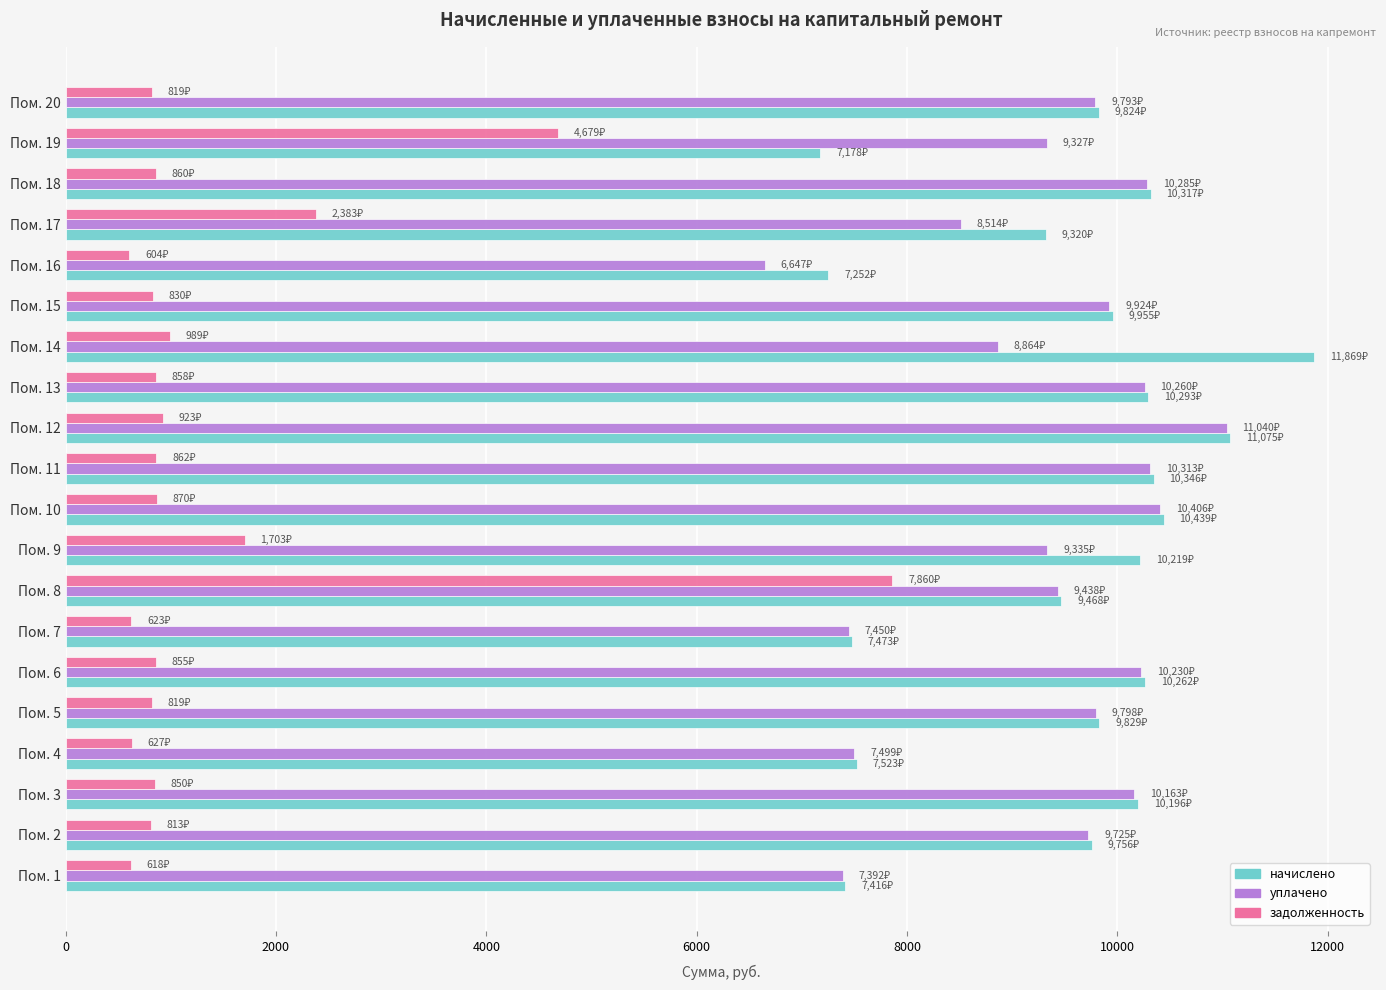

List the series in order of their peak value, lowest first.

задолженность, уплачено, начислено